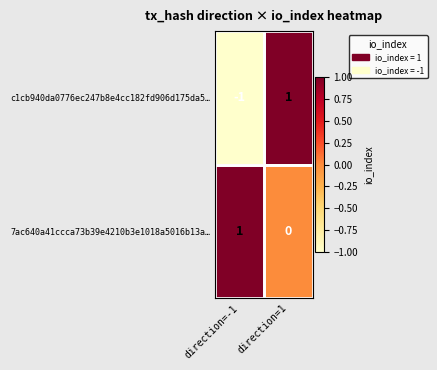

Rank the series at direction=1 from highest to lowest value.

c1cb940da0776ec247b8e4cc182fd906d175da5…, 7ac640a41ccca73b39e4210b3e1018a5016b13a…